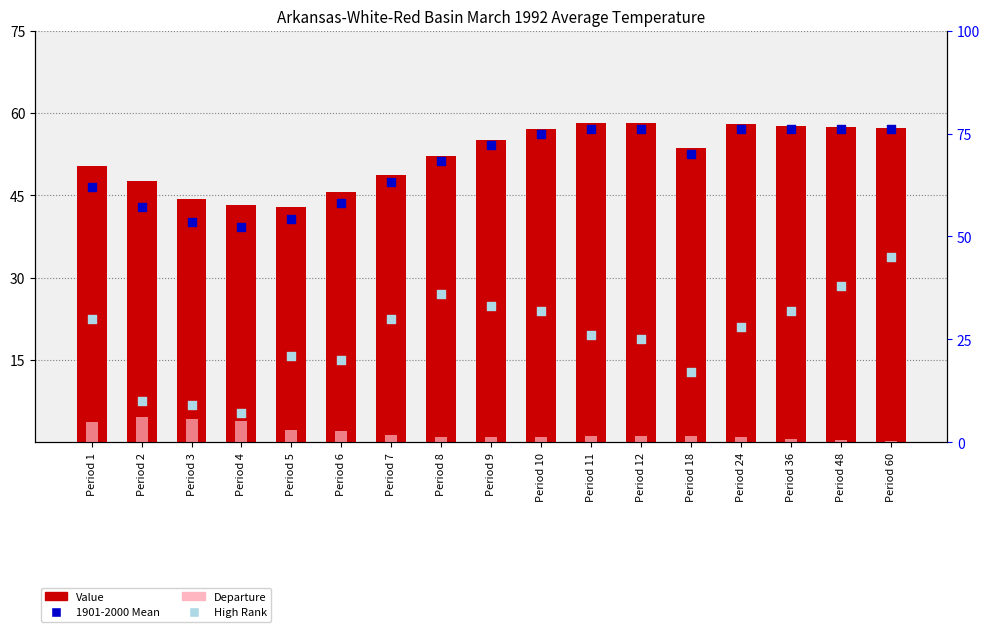

Which series reaches the minimum Y coordinate?

Departure